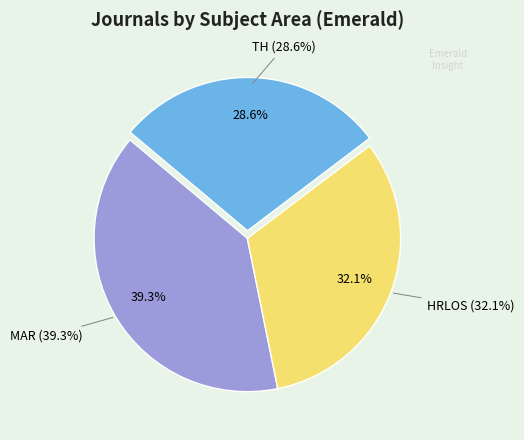

Does MAR account for over 50% of the chart?

No